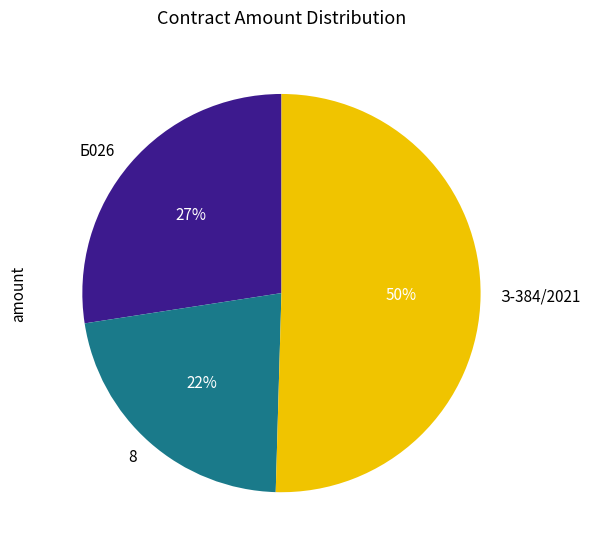

To the nearest percent, what is the difference between the largest and smallest slice percentages?

28%